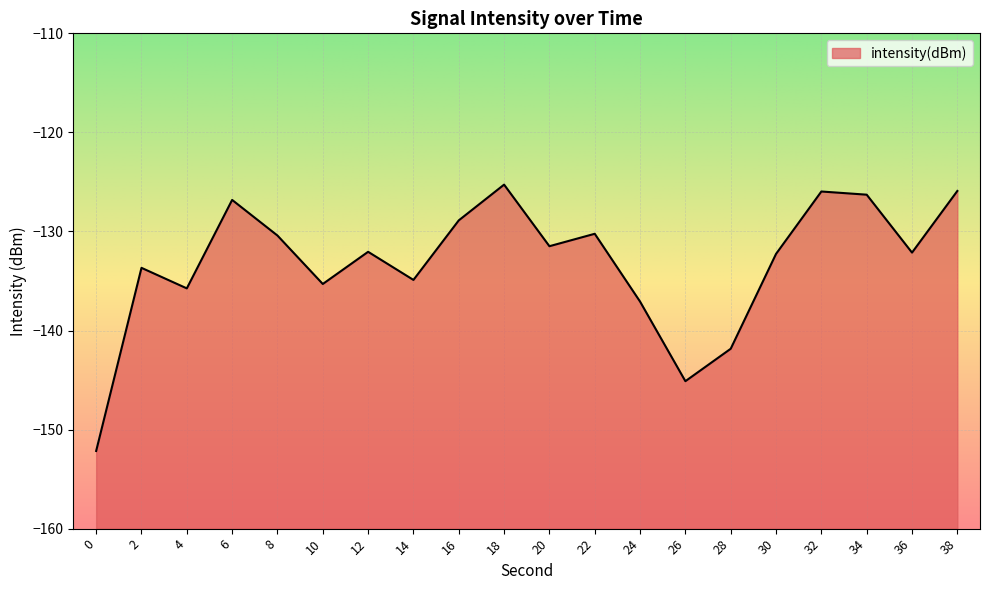

At which category does the data reach its first local valley?

4